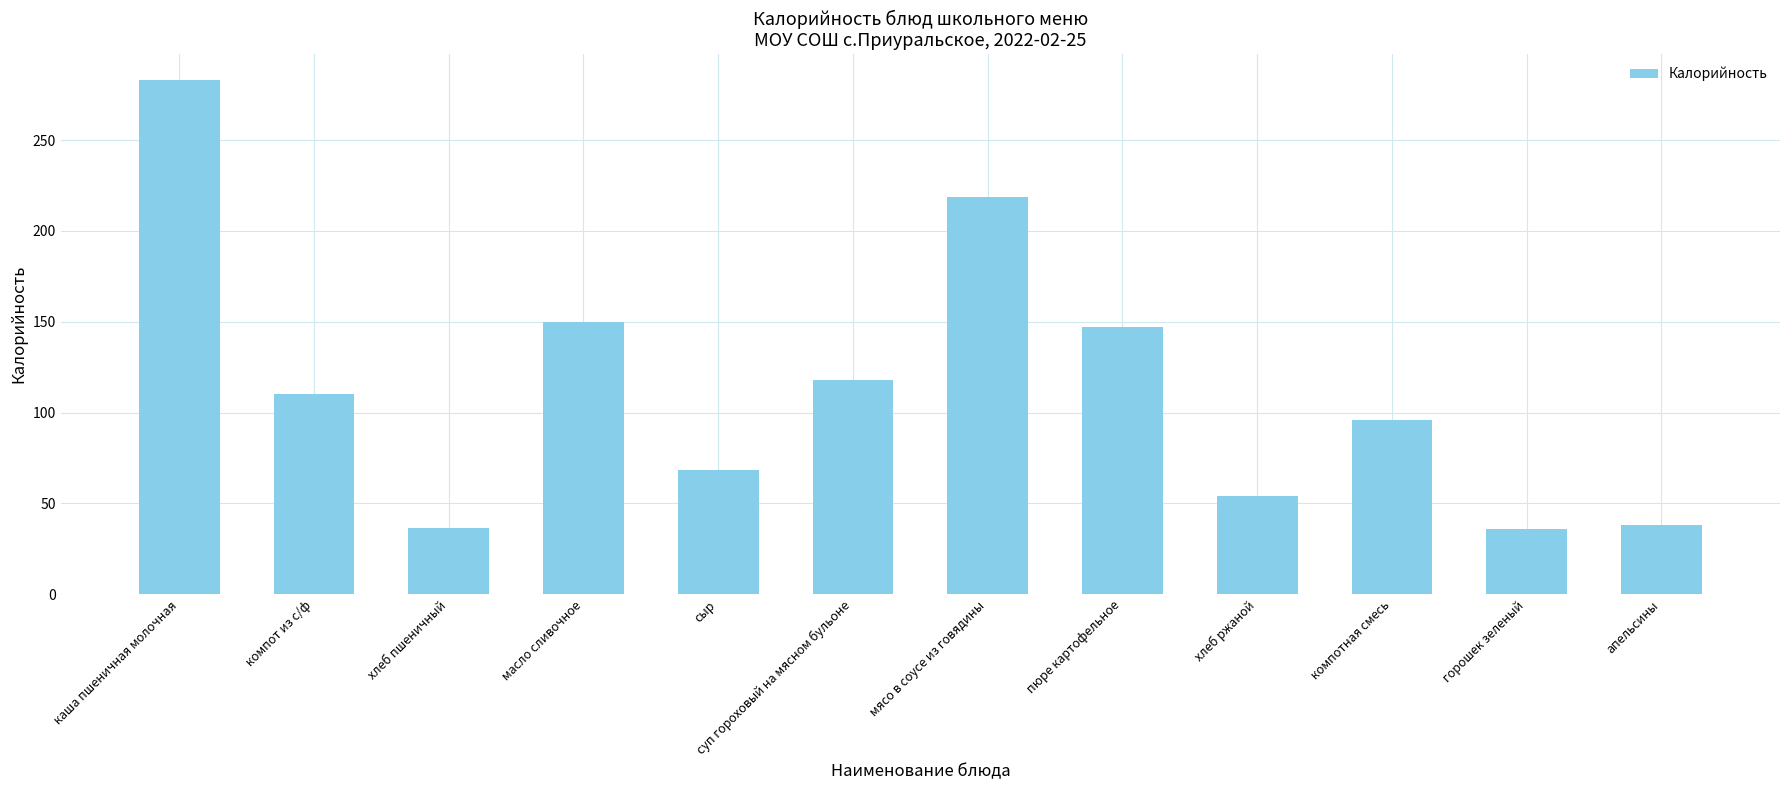

What is the smallest value displayed?

36.0